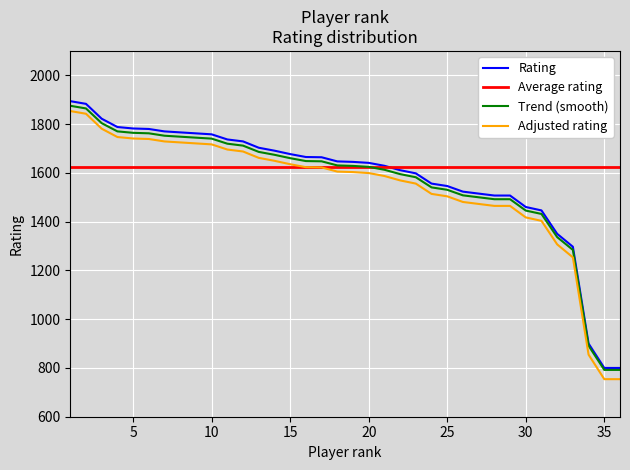

Between 28 and 18, which is larger?

18